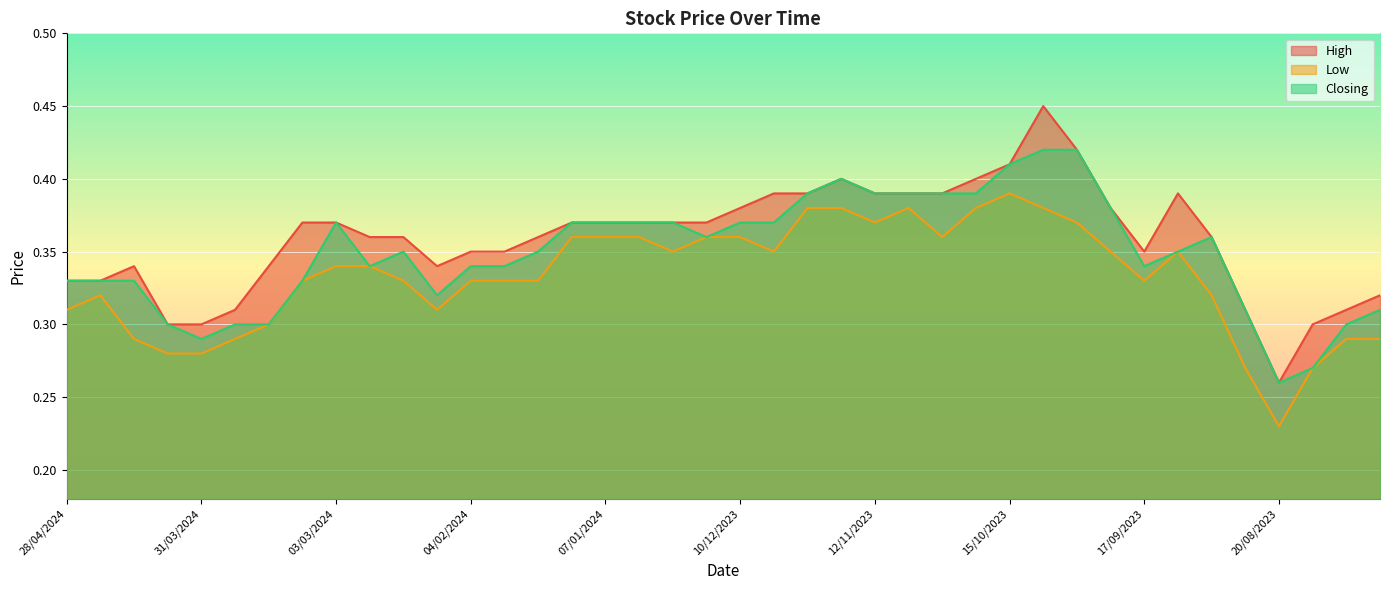

Where is the first local minimum for High?

11/02/2024